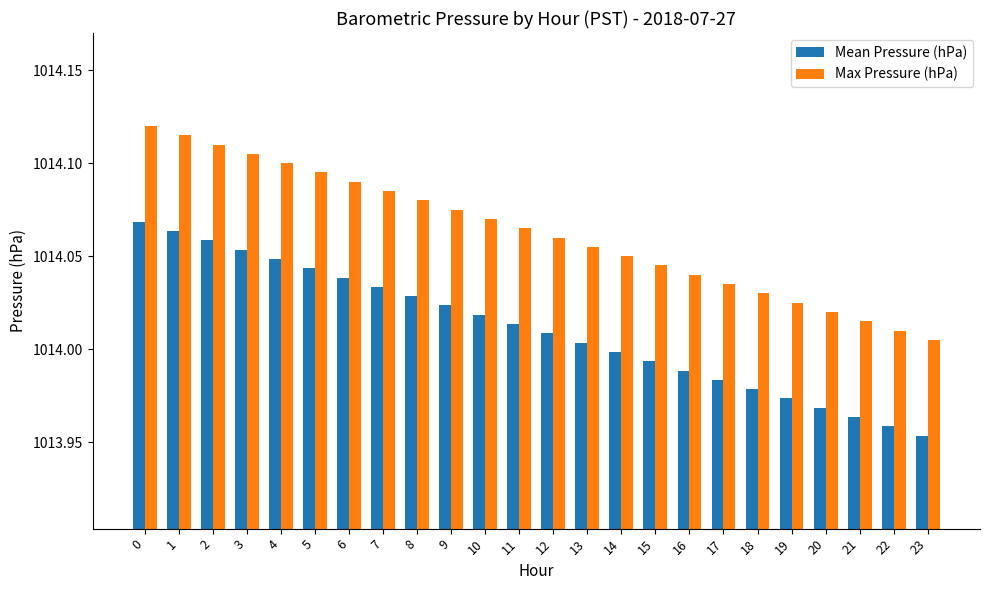

What is the spread (max minus min) of values at 0?

0.1